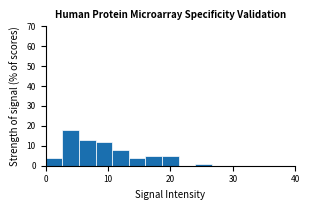

Around what value on the x-axis is the tallest bar? Give the approximate position of its centre, as read against the axis.

4